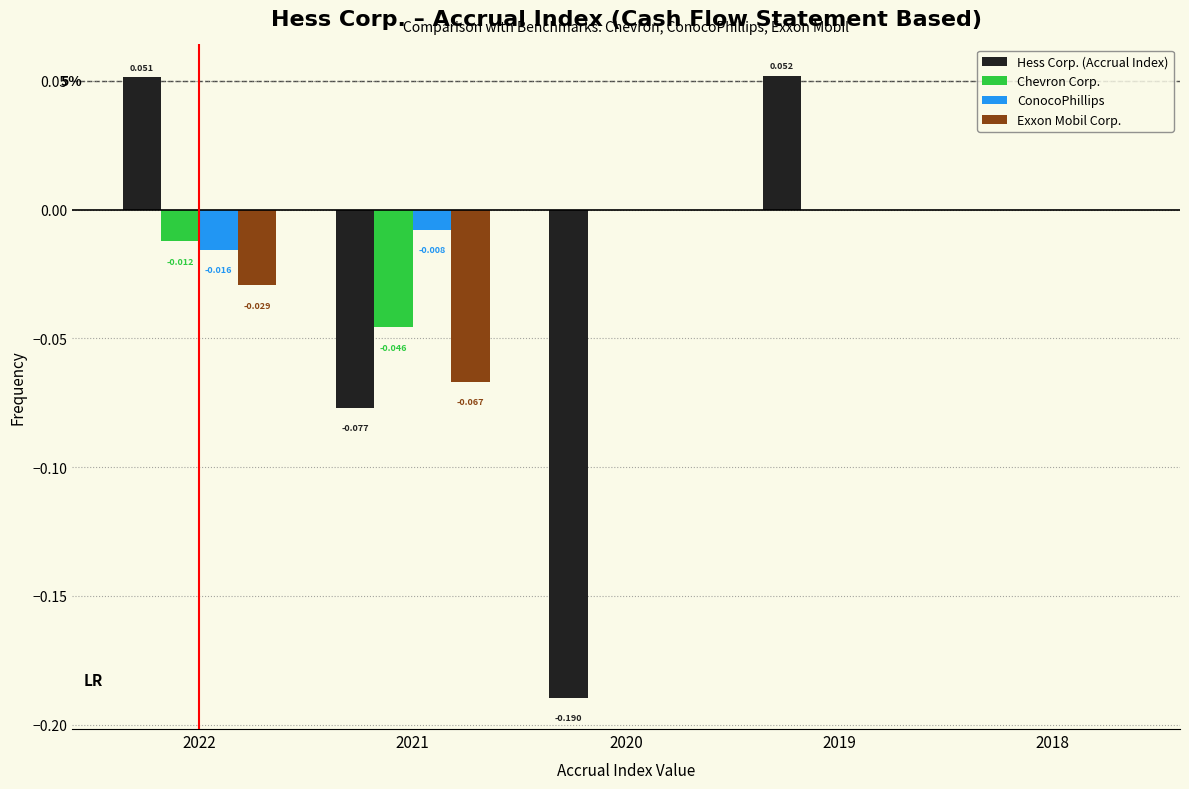

Which series has the largest total across all categories?

ConocoPhillips